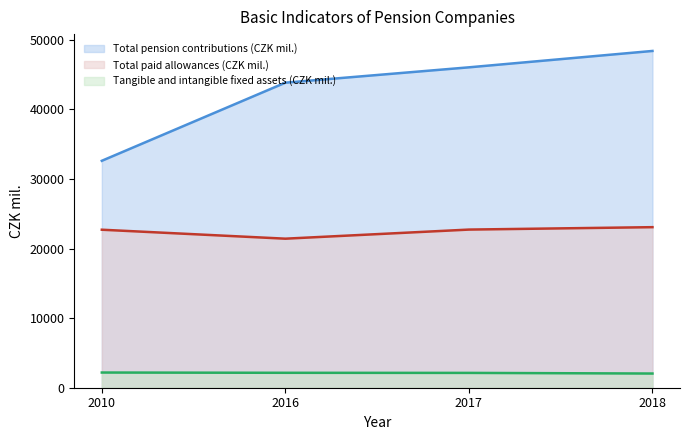

True or false: Tangible and intangible fixed assets (CZK mil.) has a value of 1214 at 2016.

False